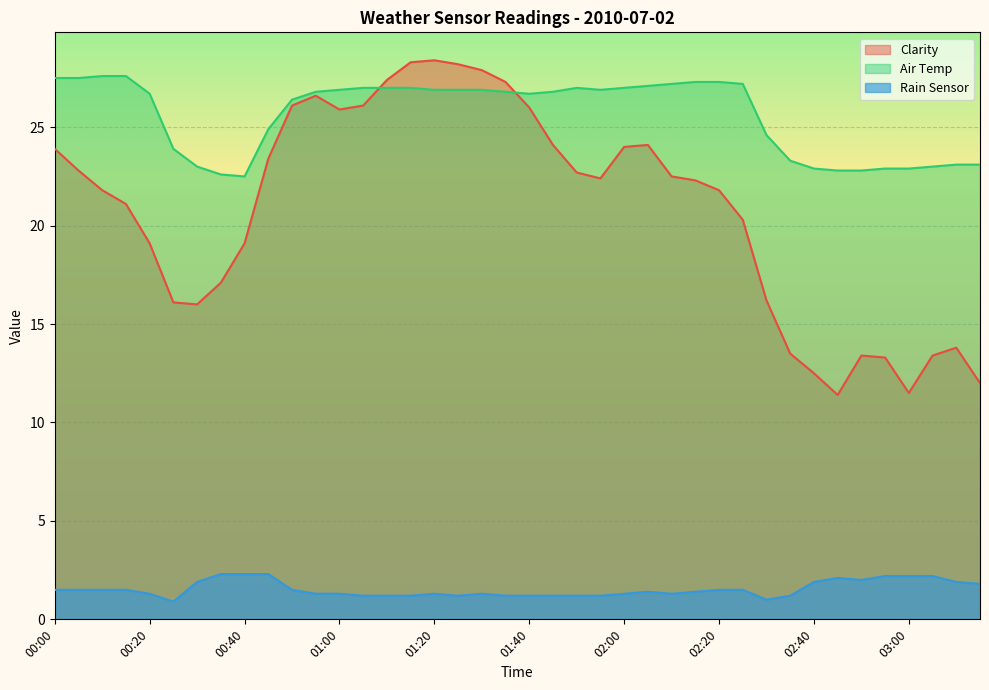

Which series changed the most between 01:45 and 02:30?

Clarity